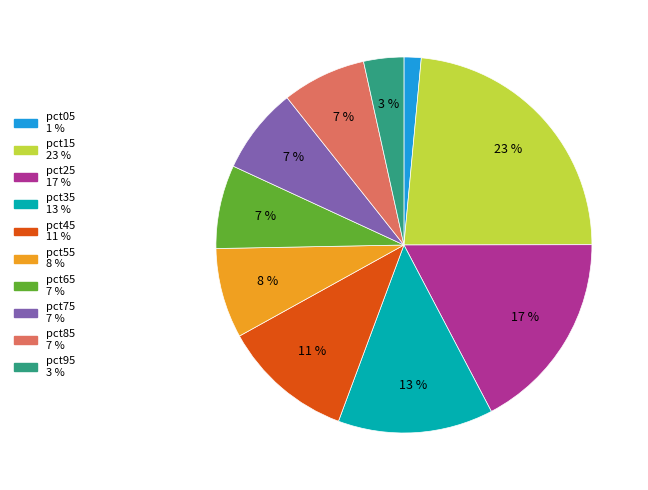

How many segments does this pie chart have?

10